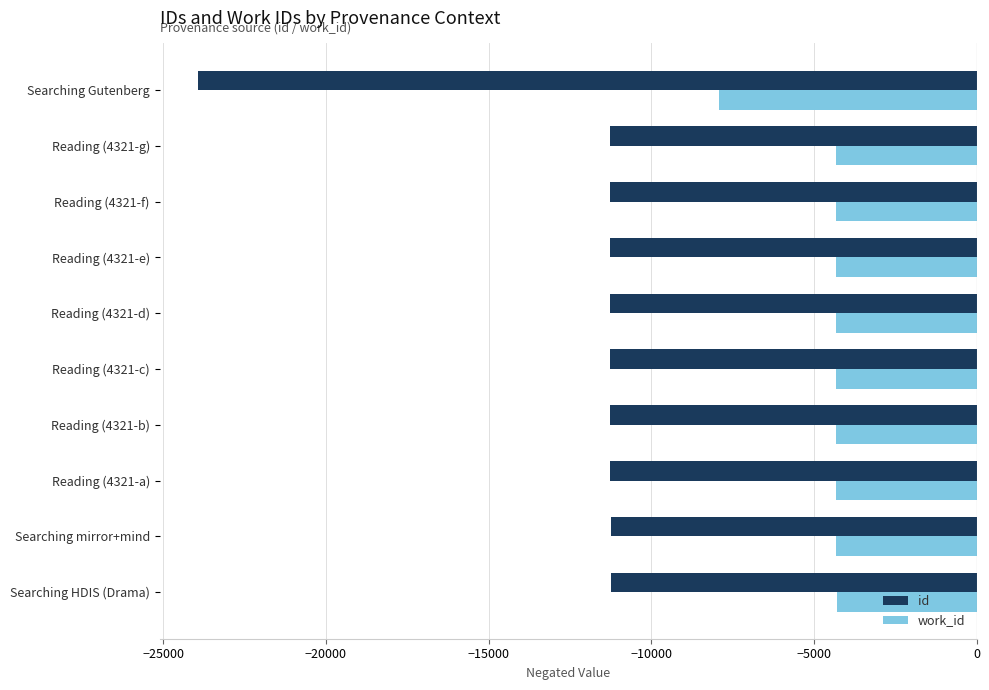

The work_id series shows -2739 at Reading (4321-f). True or false?

False